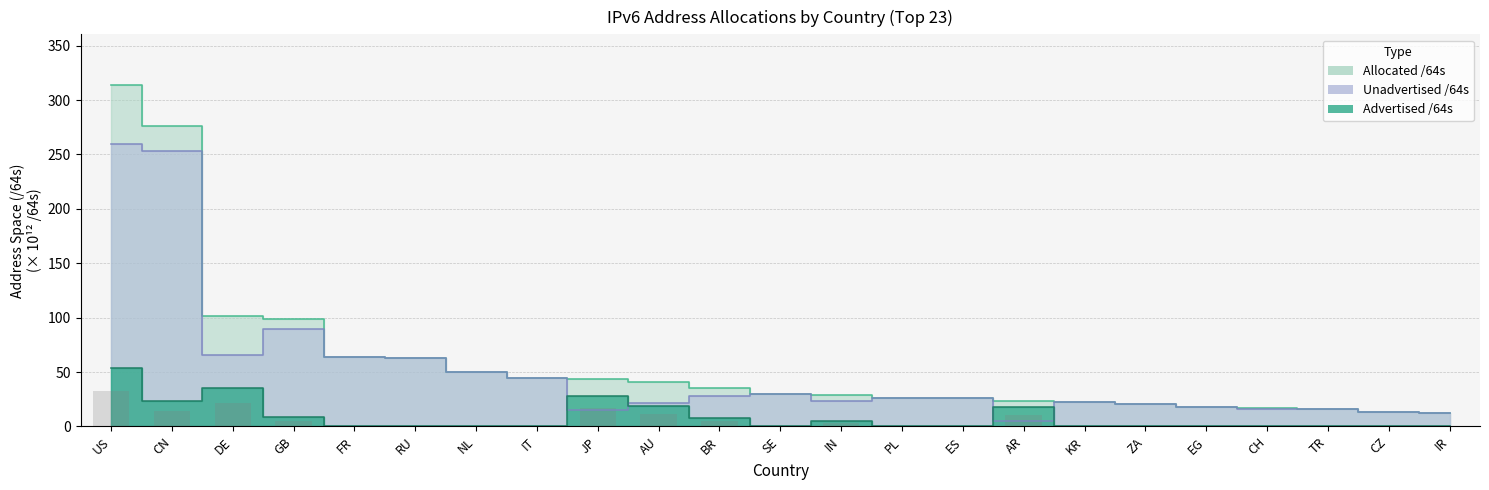

At IT, list the series in order from largest to smallest.

Allocated /64s, Unadvertised /64s, Advertised /64s